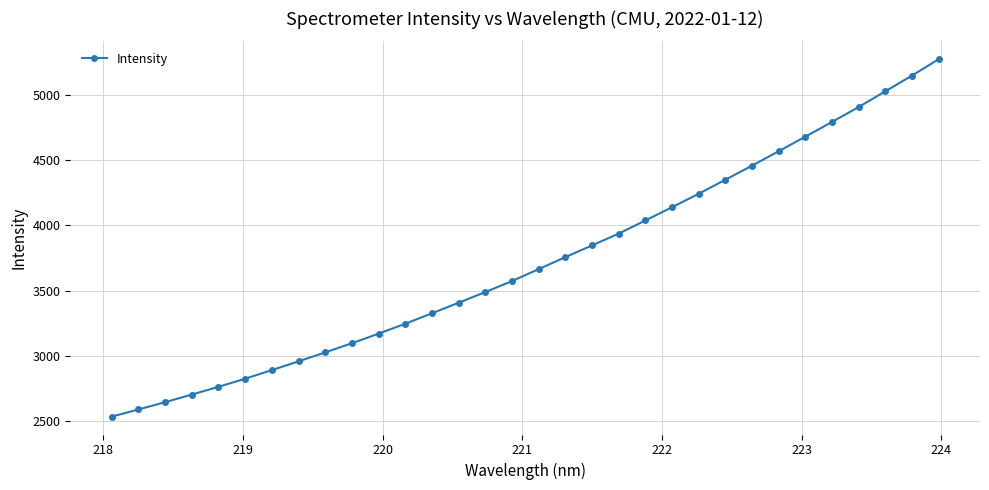

What is the minimum value shown in the chart?

2534.2